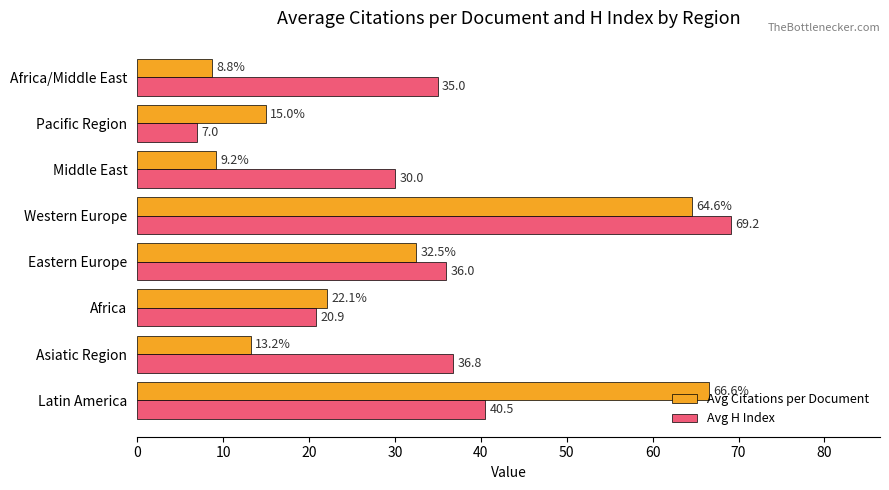

Rank the series by their maximum value, from highest to lowest.

Avg H Index, Avg Citations per Document